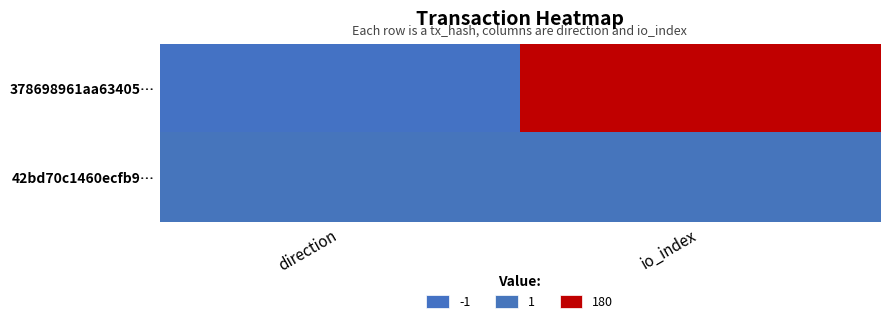

Which series changed the most between direction and io_index?

378698961aa63405…